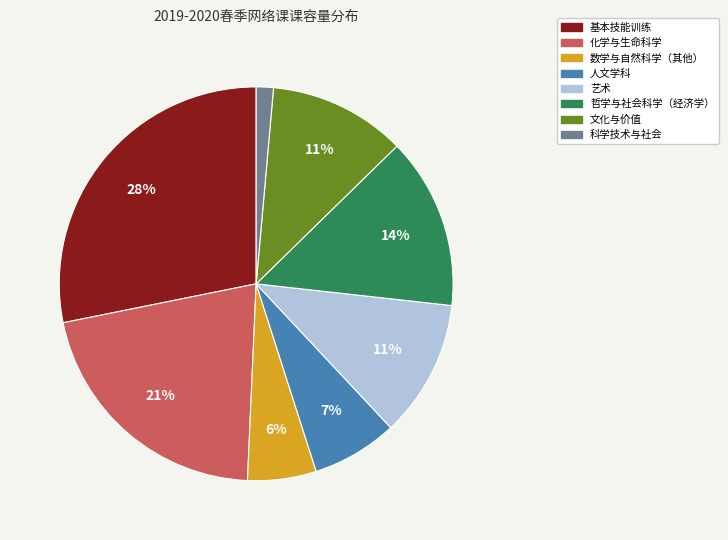

To the nearest percent, what is the difference between the largest and smallest slice percentages?

27%